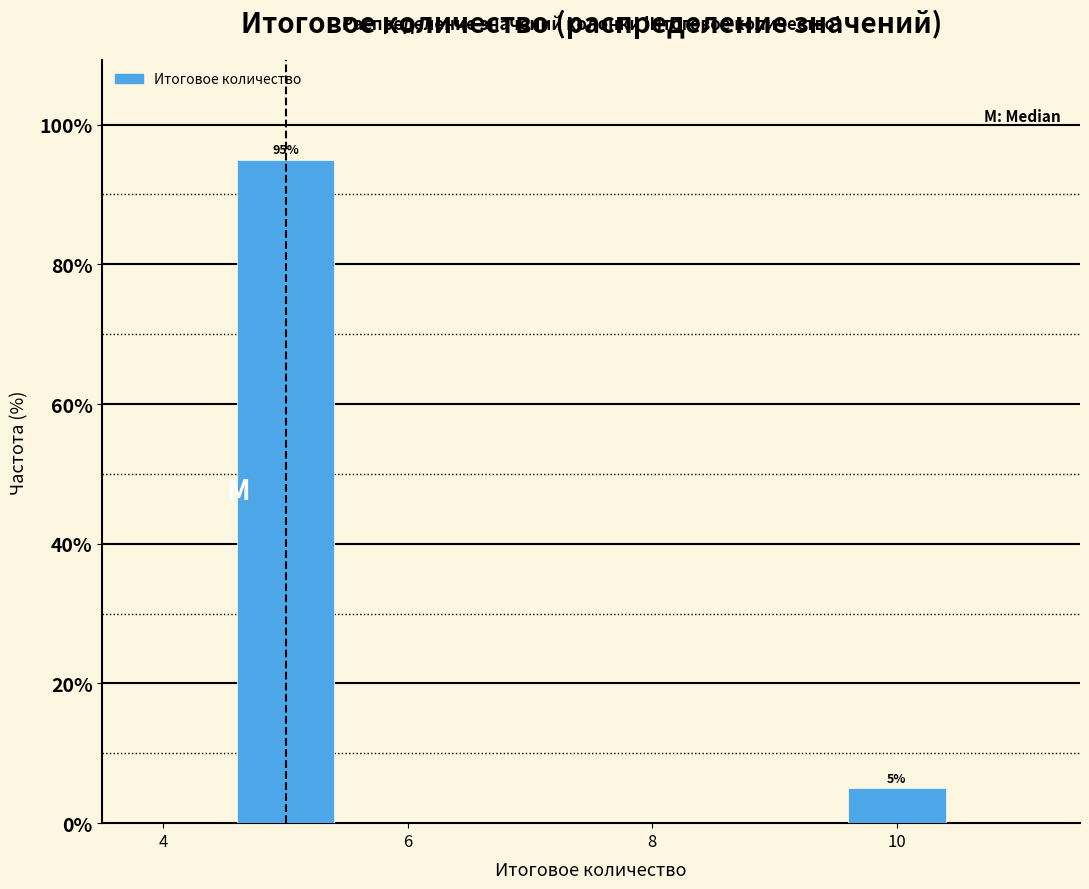

Reading left to right, extract all data points from this chart.

95	5